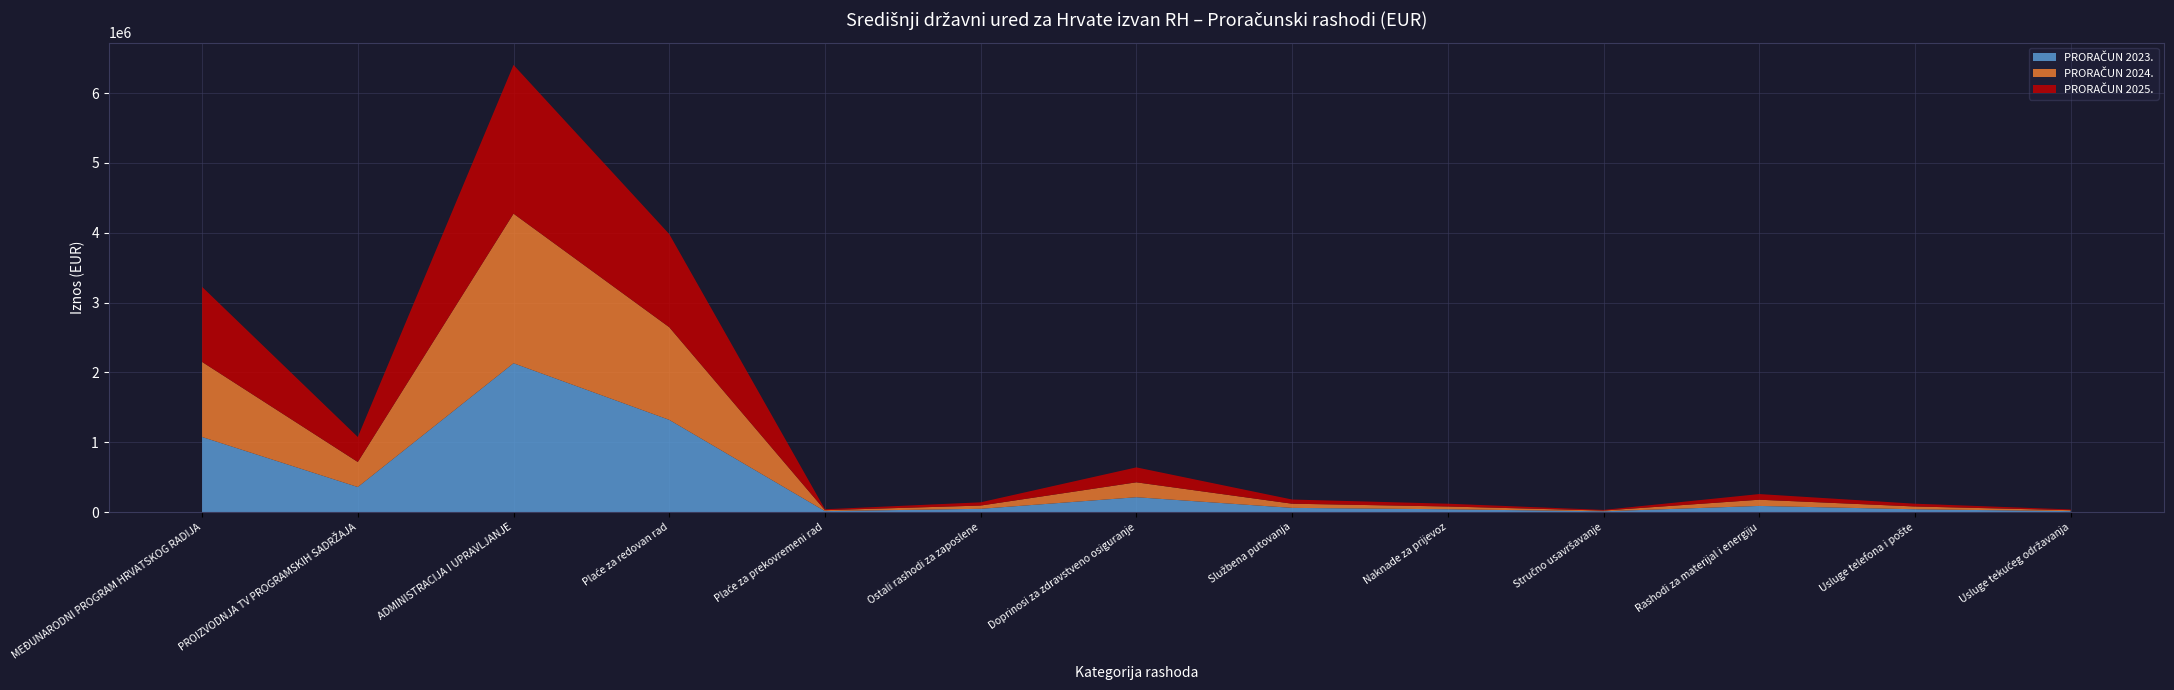

Reading right to left, extract all data points from this chart.

PRORAČUN 2023.: 13272	39817	87597	10618	39817	59725	212356	46453	13272	1320592	2131661	358352	1075055
PRORAČUN 2024.: 13272	39817	88924	10618	39817	59725	213418	46453	13272	1327228	2142012	358352	1075055
PRORAČUN 2025.: 10618	39817	80960	9291	39817	59725	213977	46453	13272	1333864	2130626	358352	1075055